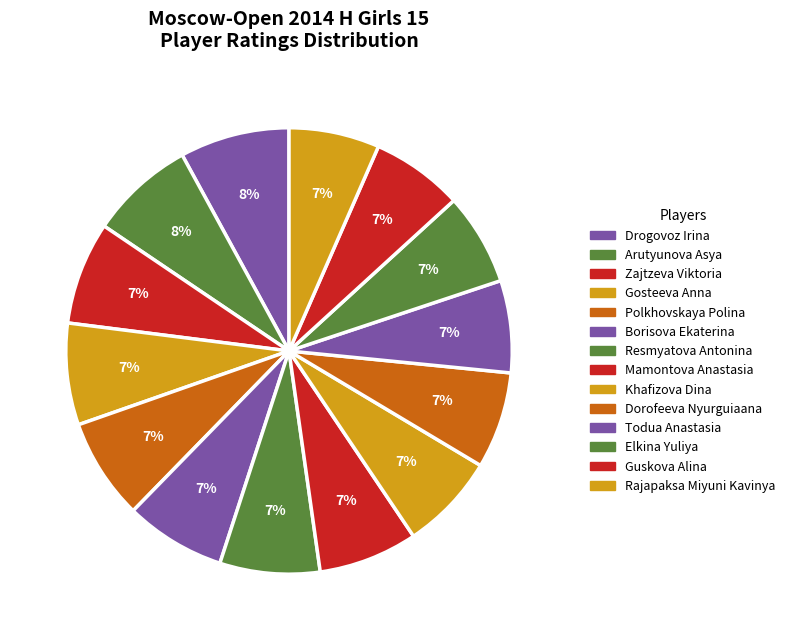

How much of the chart is everything except Khafizova Dina?

93.0%